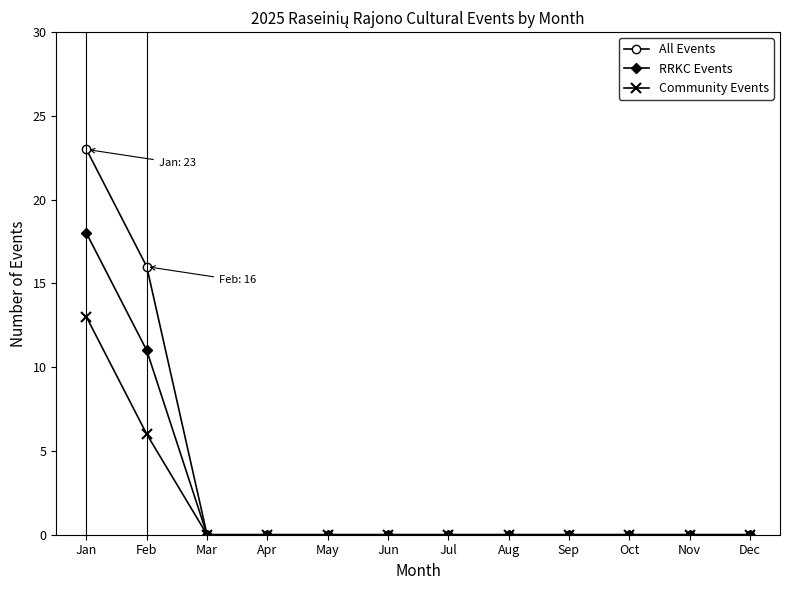

Which series has the largest range (max minus min)?

All Events